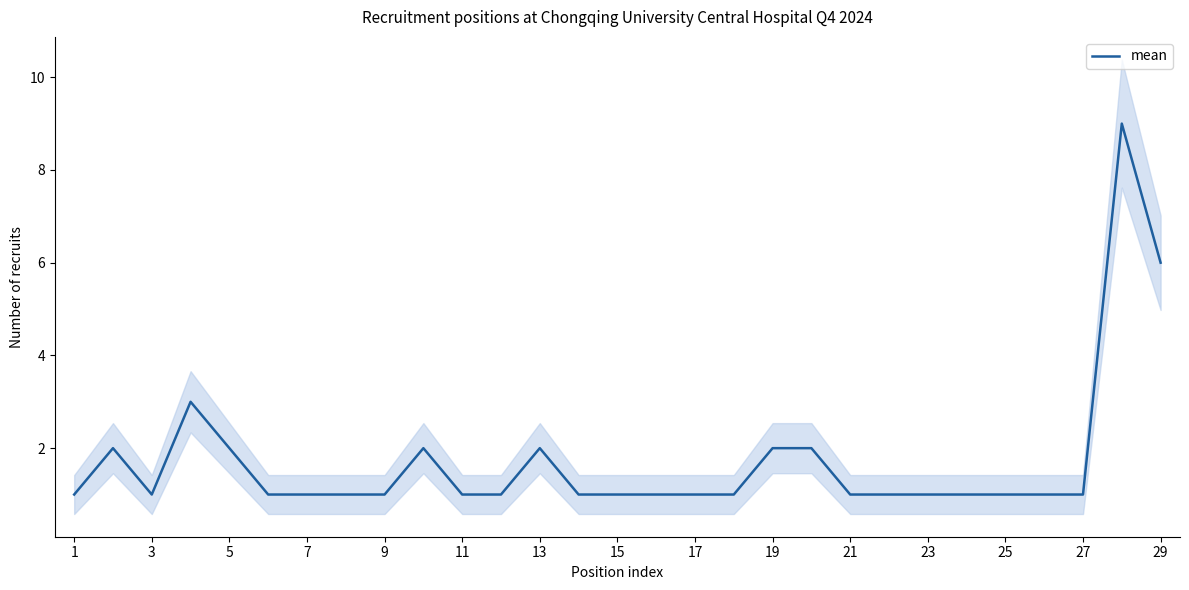

Does the chart display data point markers on the line(s)?

No